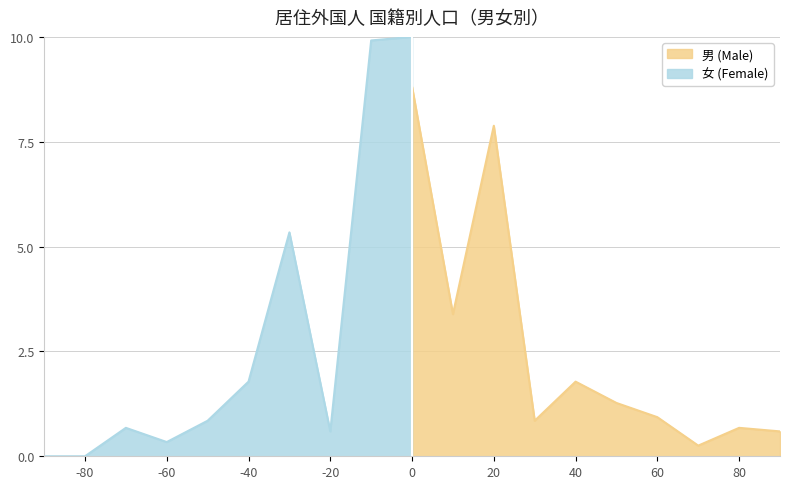

Rank the series by their maximum value, from lowest to highest.

男 (Male), 女 (Female)